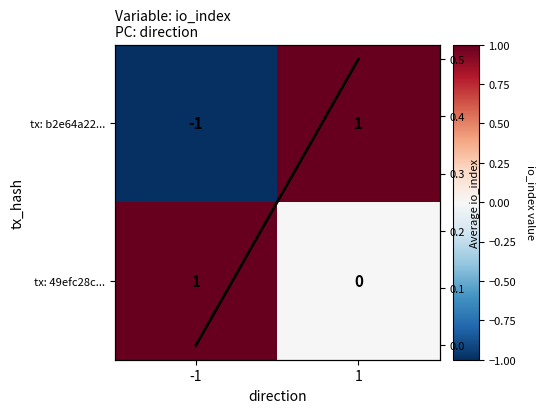

At -1, list the series in order from smallest to largest.

tx: b2e64a22..., Column mean, tx: 49efc28c...